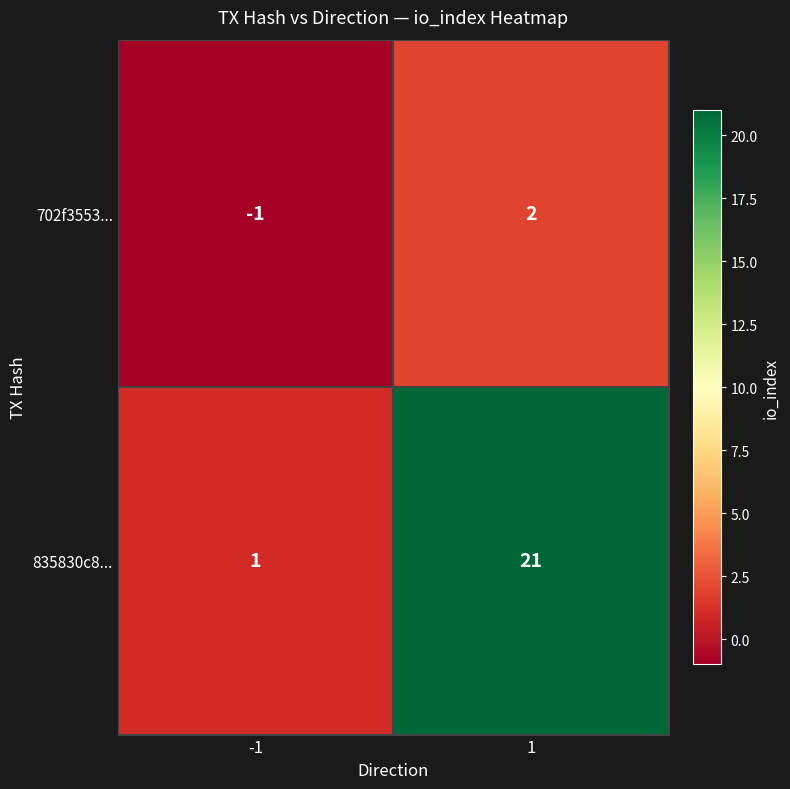

What is the average value of the 835830c8... series?

11